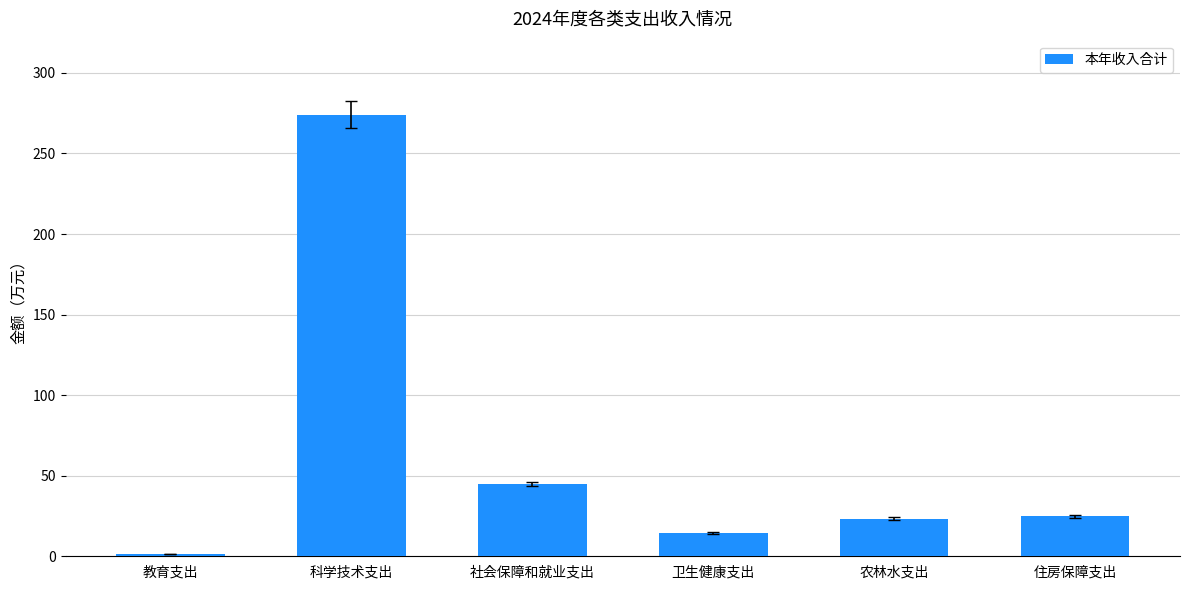

True or false: the data shows 1.4 at 教育支出.

True